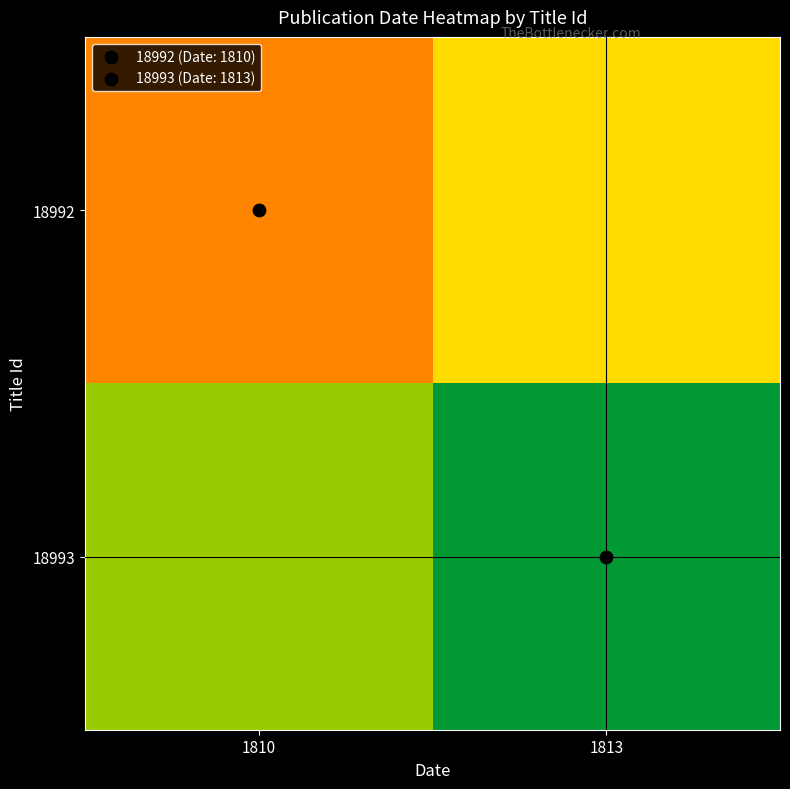

List the series in order of their overall mean, highest first.

18993, 18992